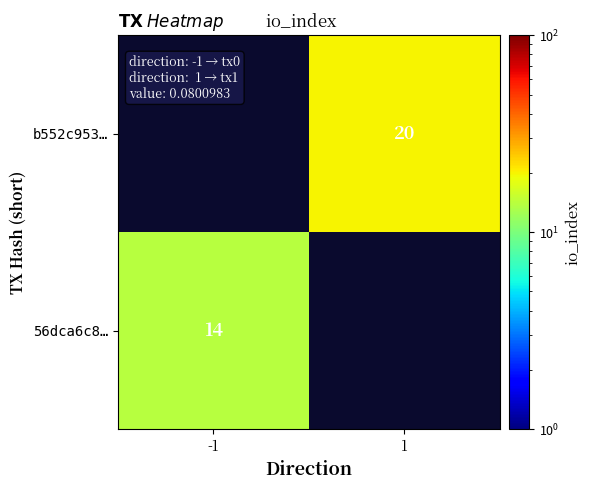

True or false: 56dca6c8… has a value of 24 at -1.

False